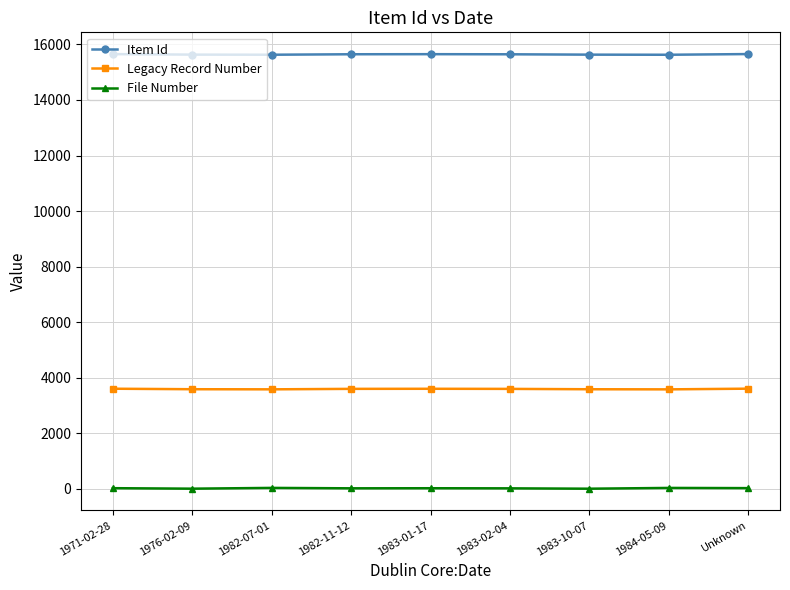

What is the lowest value of the Legacy Record Number series?

3580